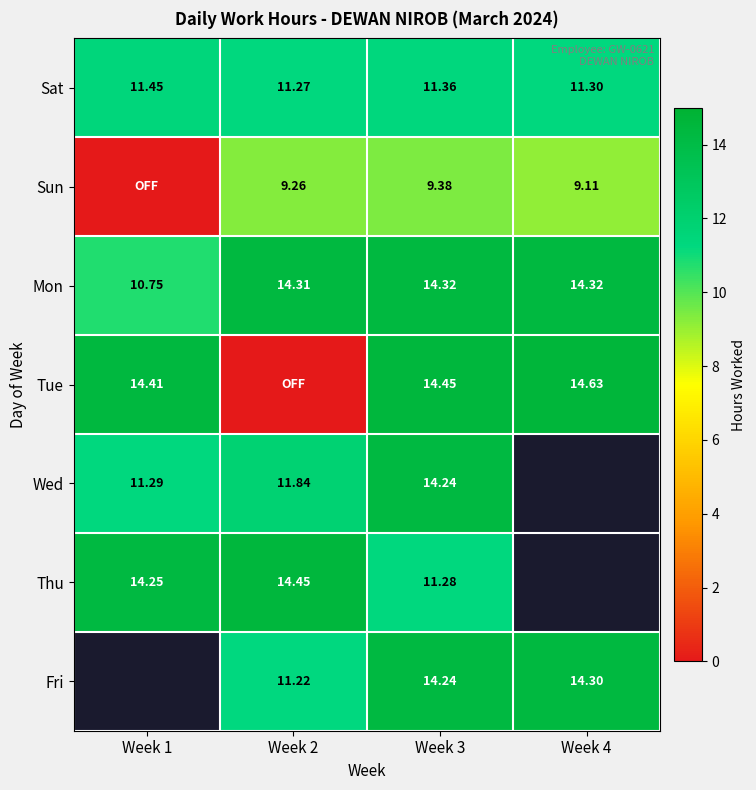

Is the value of Tue at Week 1 greater than the value of Thu at Week 2?

No